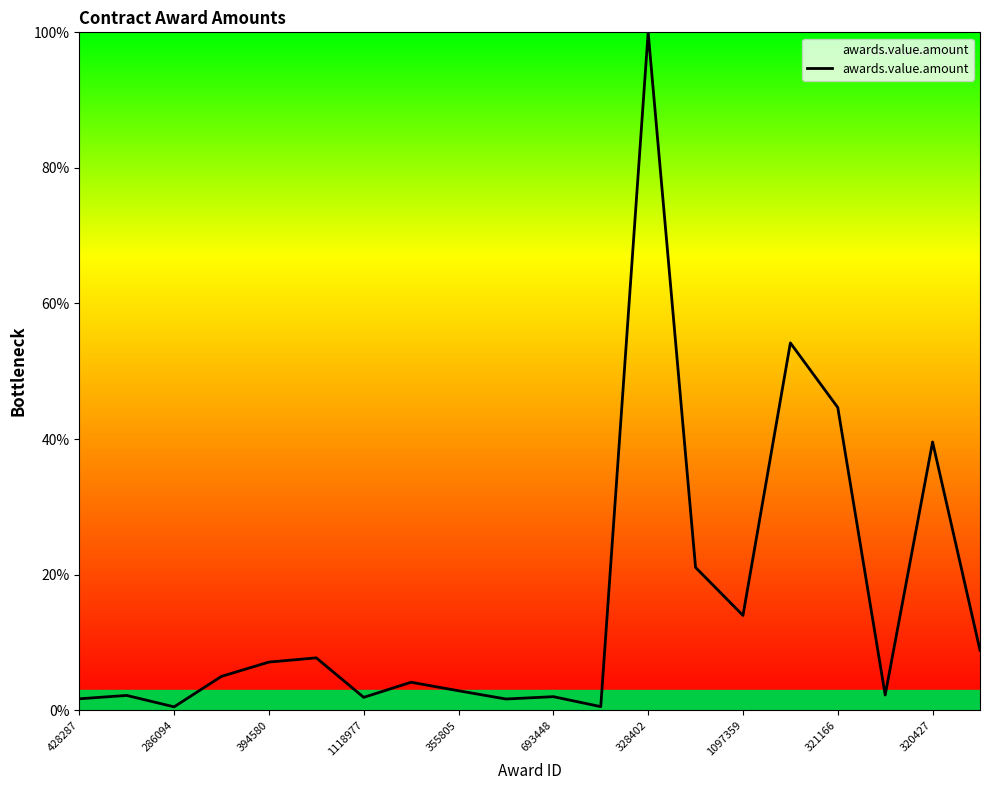

Does the chart have visible grid lines?

No